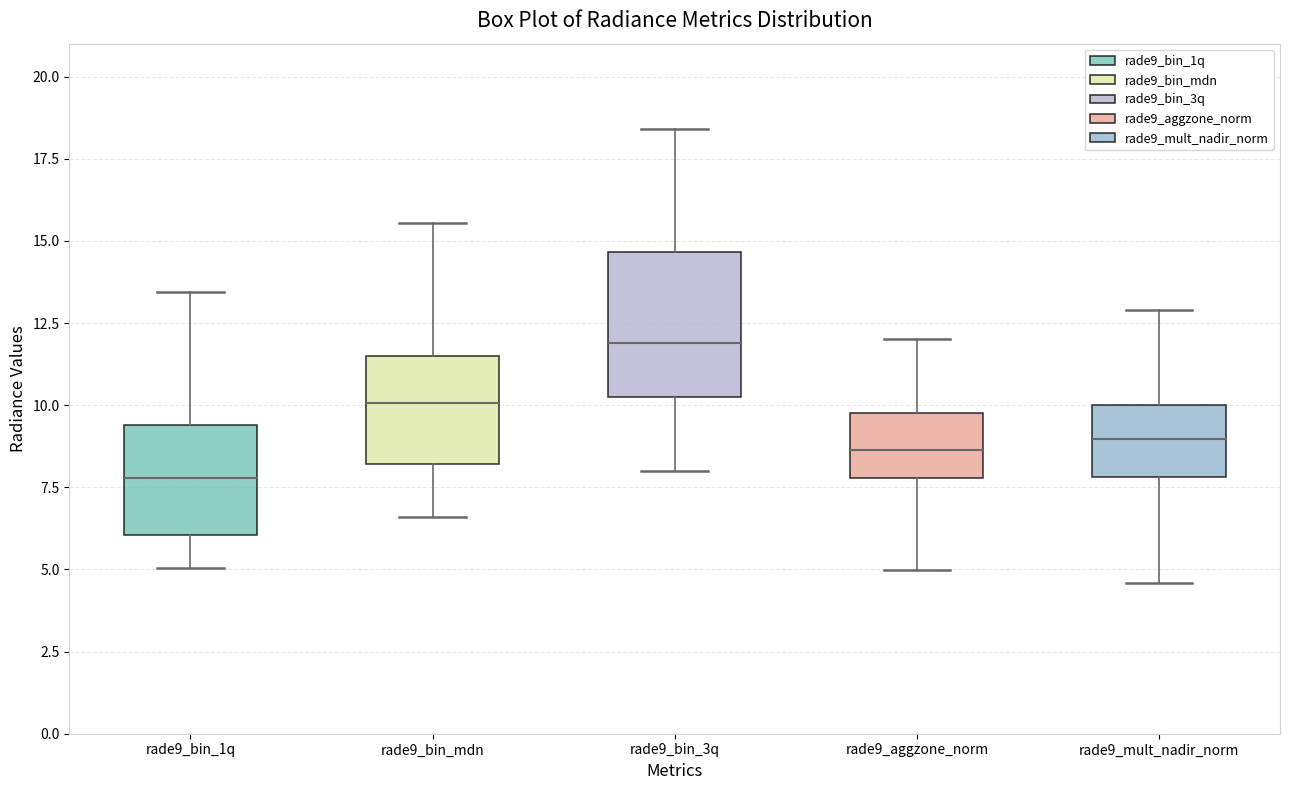

Reading left to right, transcribe this box plot: for each box, give where its median line is, the range the box spans, and where its two whiskers end, as read against the y-axis. The values are not printed on the chart, so give them approximately, as read against the axis.

rade9_bin_1q: median 8.0, box 6.0 to 9.5, whiskers 5.0 to 13.5
rade9_bin_mdn: median 10.0, box 8.0 to 11.5, whiskers 6.5 to 15.5
rade9_bin_3q: median 12.0, box 10.5 to 14.5, whiskers 8.0 to 18.5
rade9_aggzone_norm: median 8.5, box 8.0 to 10.0, whiskers 5.0 to 12.0
rade9_mult_nadir_norm: median 9.0, box 8.0 to 10.0, whiskers 4.5 to 13.0